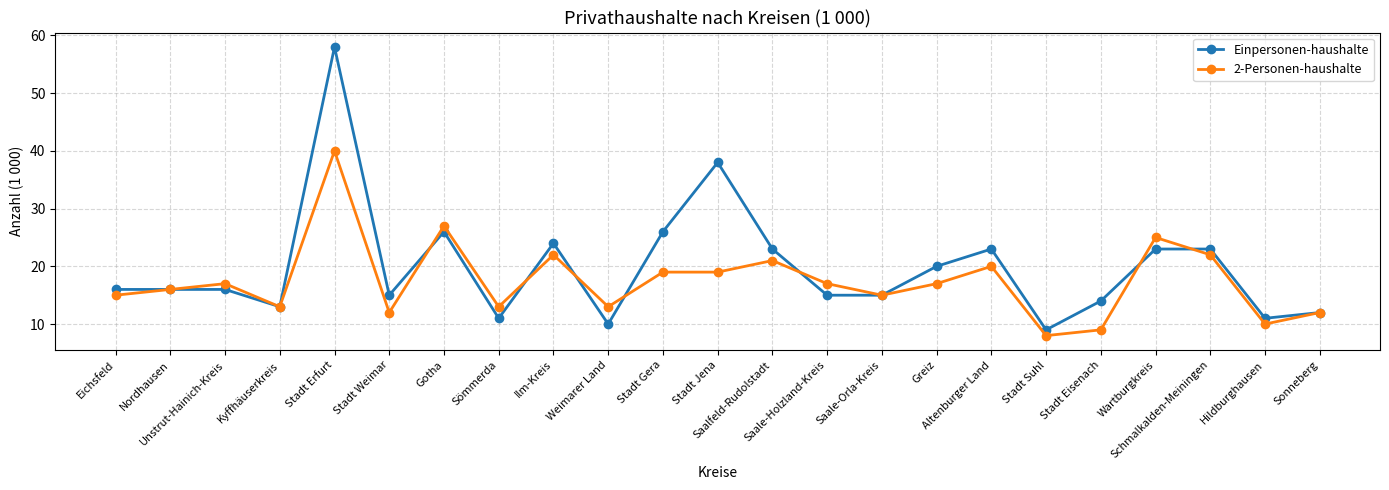

The value of 2-Personen-haushalte at Eichsfeld is 15. True or false?

True